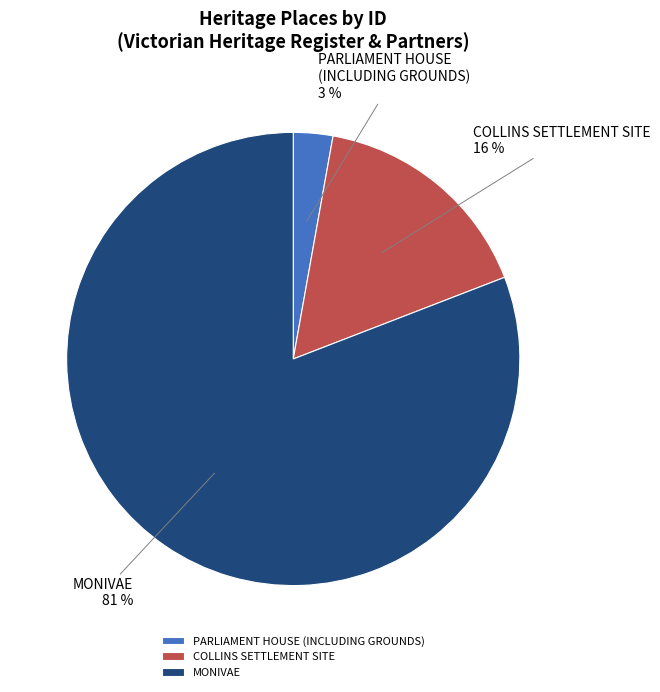

To the nearest percent, what is the combined percentage of MONIVAE and COLLINS SETTLEMENT SITE?

97%